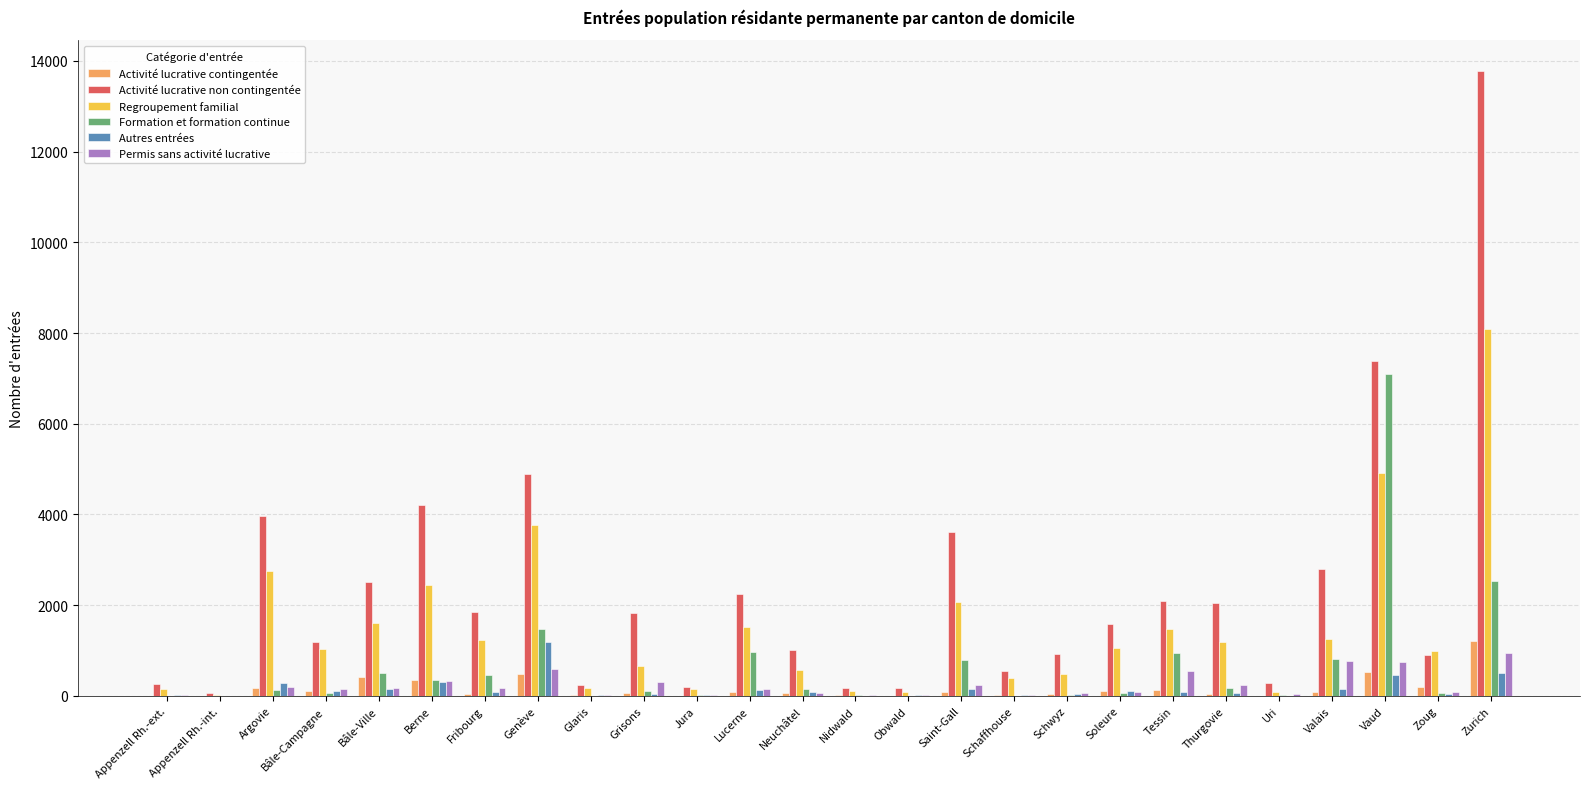

Which series has the widest spread of values?

Activité lucrative non contingentée